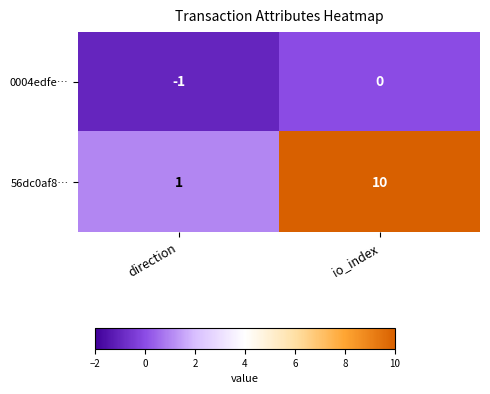

Where is 0004edfe… nearest to the value 0?

io_index